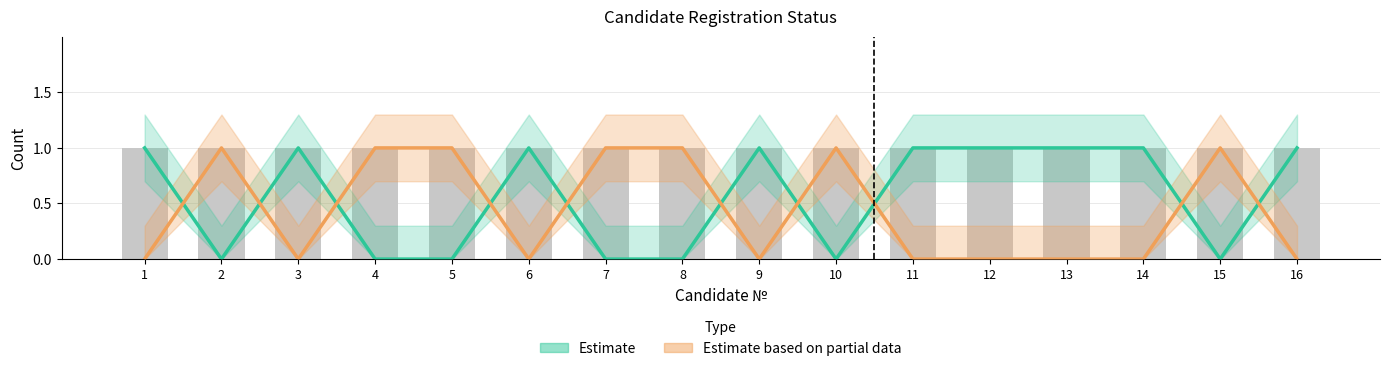

How many values in the Estimate series are below 1?

7